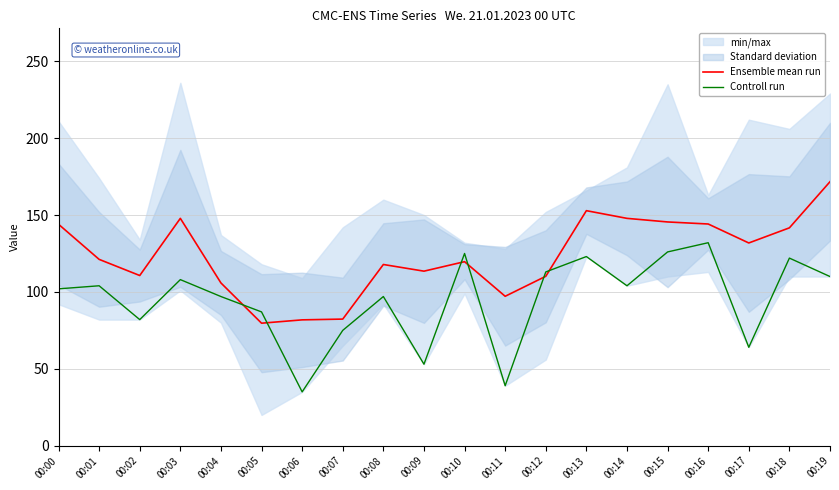

What is the sum of the Controll run values at 00:15 and 00:13?

249.0